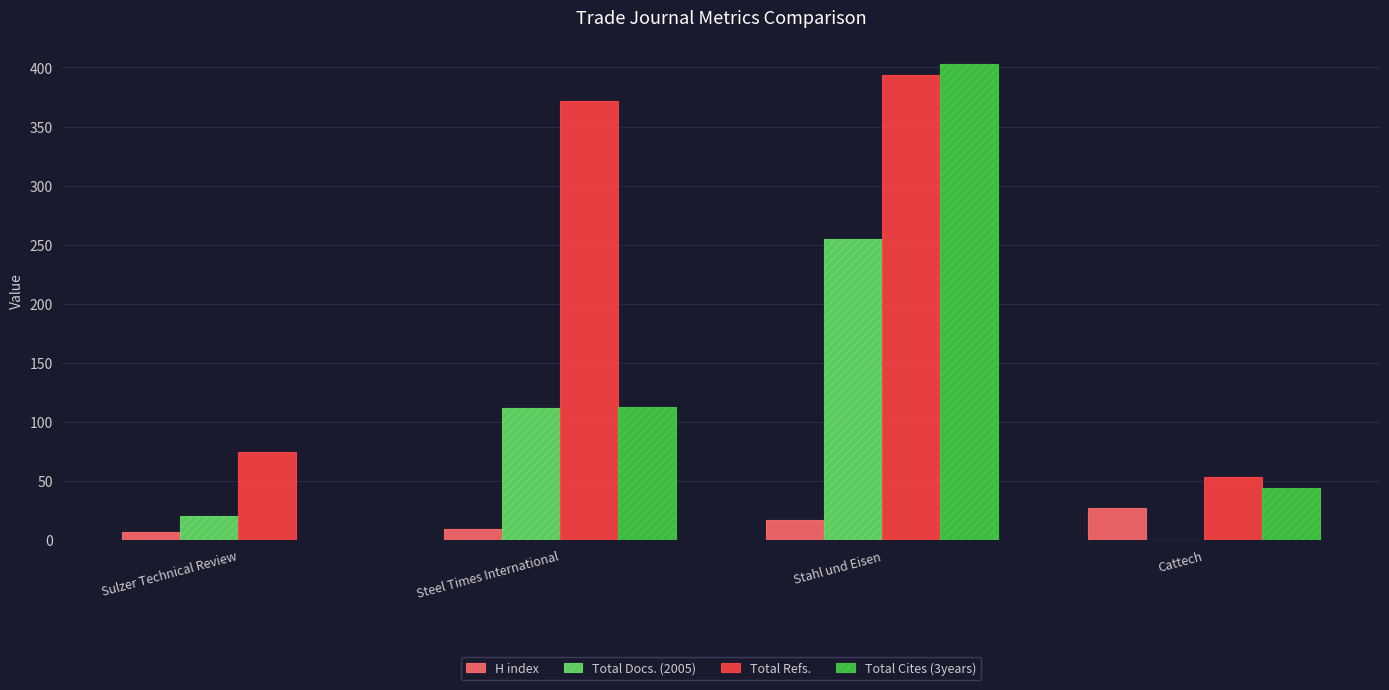

How many positive values does the Total Cites (3years) series have?

3